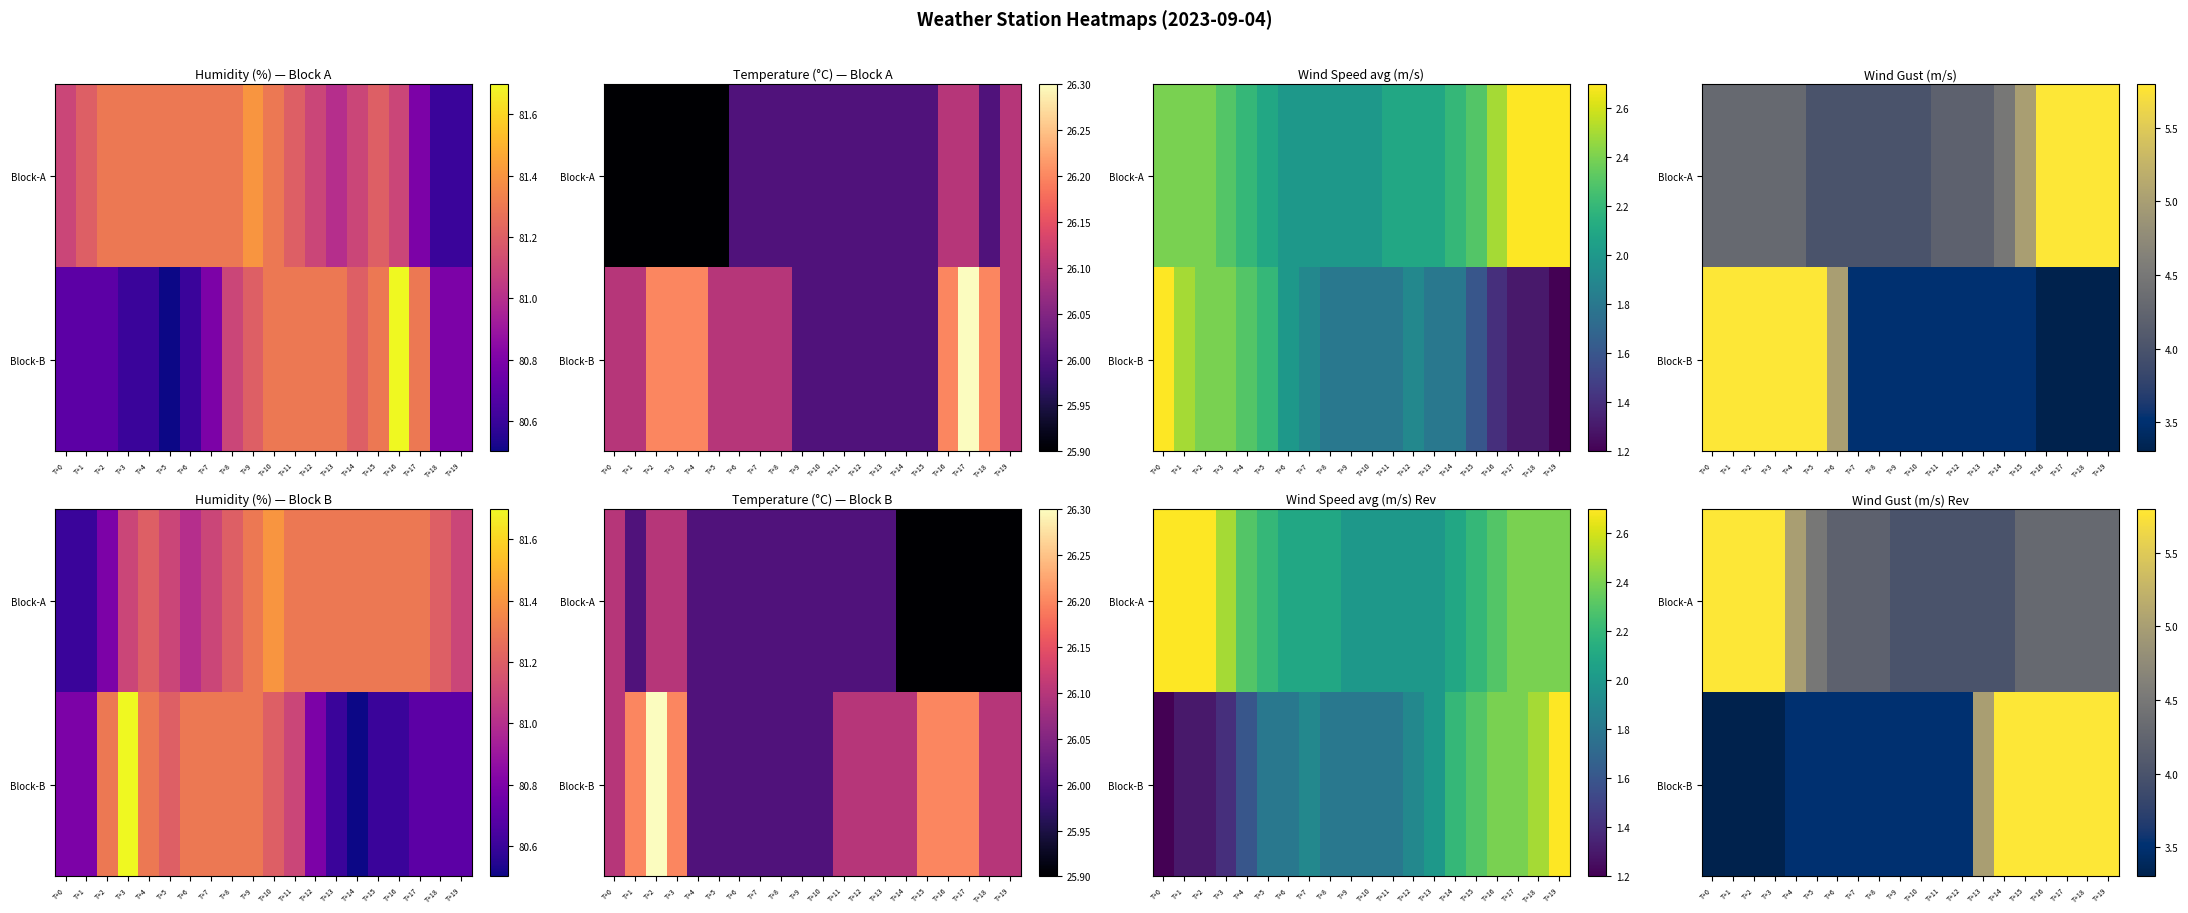

What is the sum of the Block-A values at T+19 and T+0?

10.1